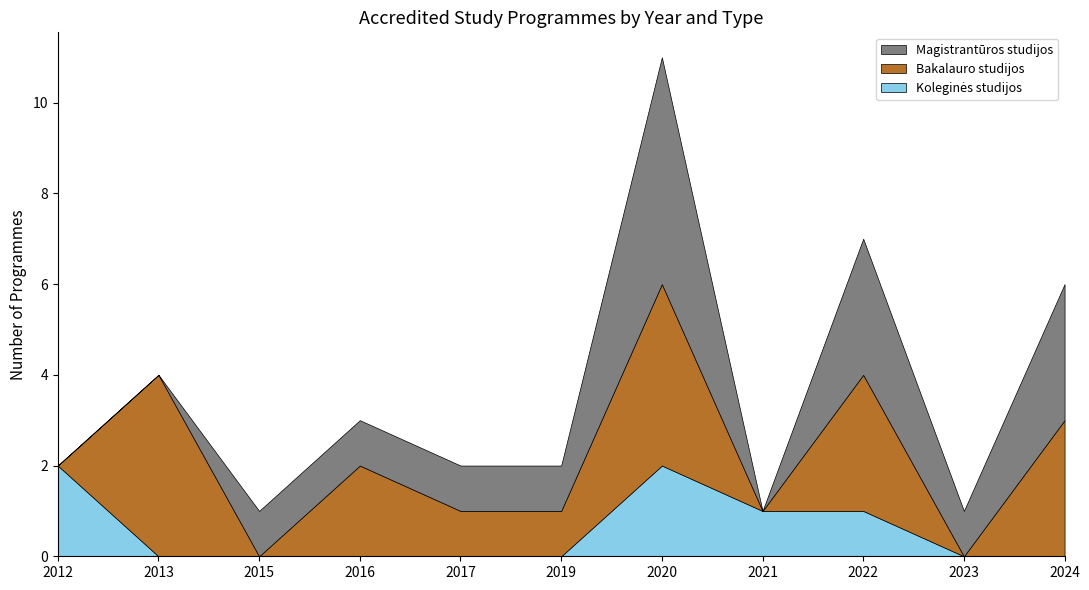

At which category is the sum across all series the highest?

2020